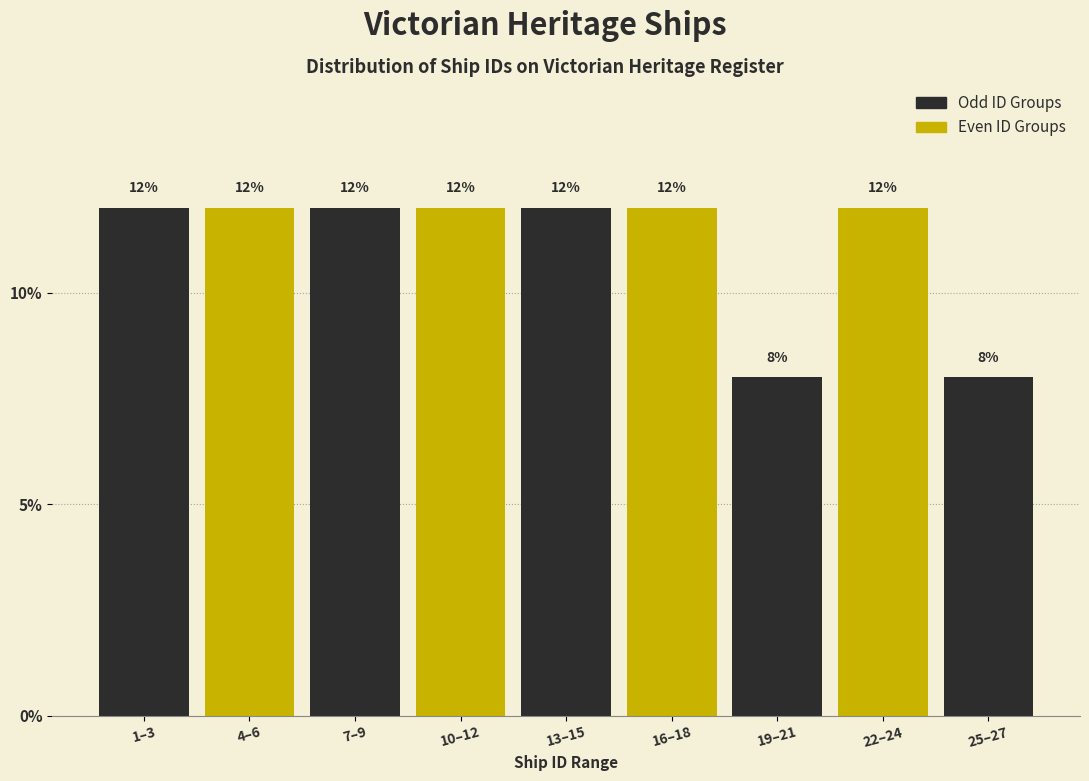

Reading left to right, what are all the values shown in this chart?

12	12	12	12	12	12	8	12	8